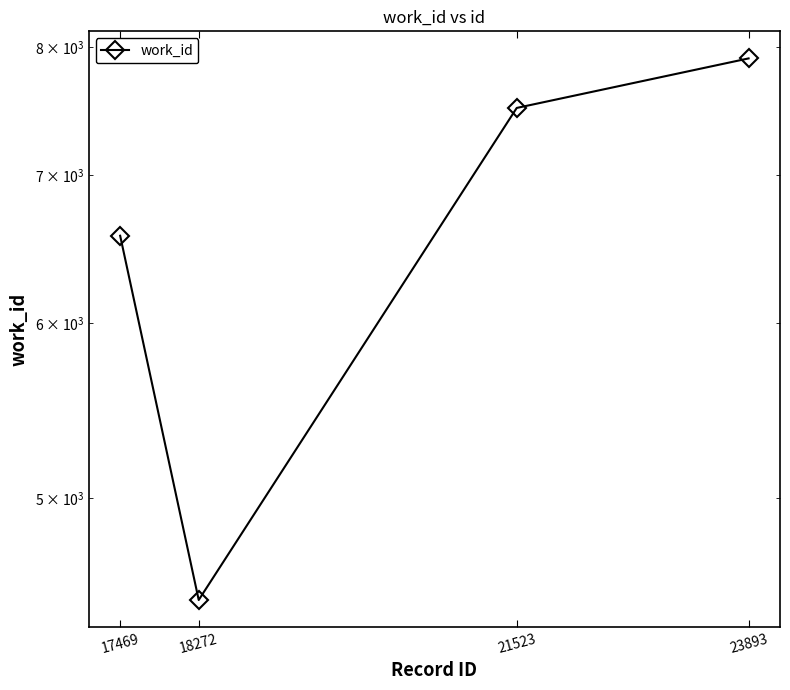

Reading left to right, what are all the values shown in this chart?

6572	4495	7509	7907